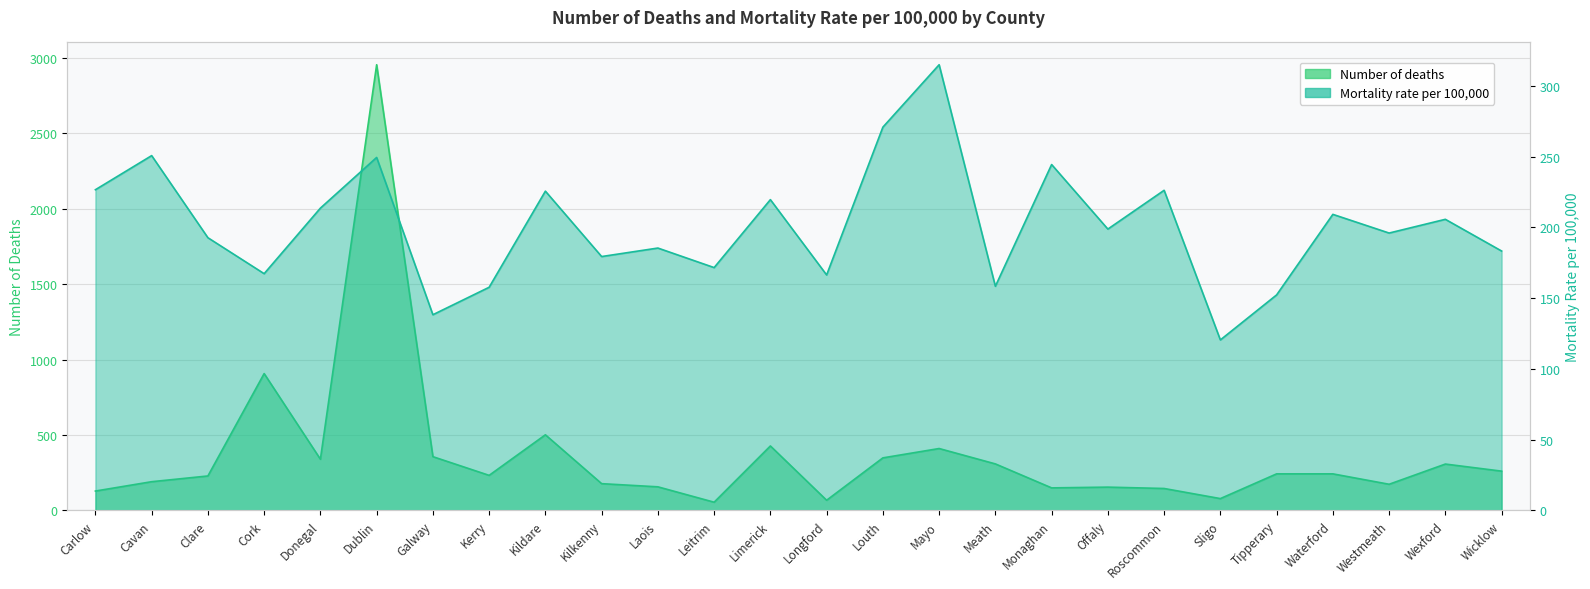

The value of Mortality rate per 100,000 at Tipperary is 229.6. True or false?

False